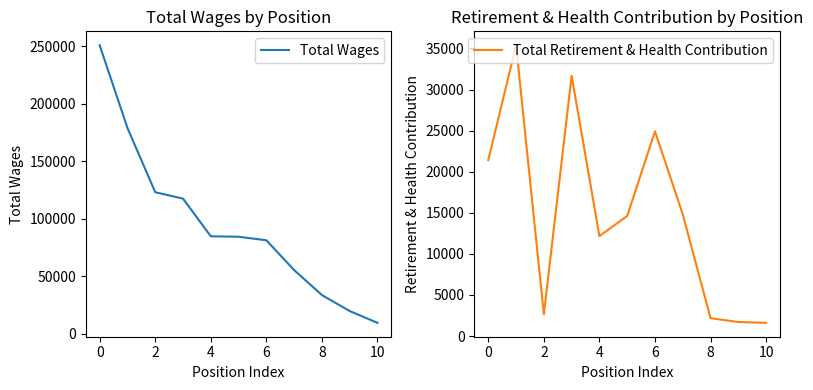

At which label is Total Wages closest to 130192?

2